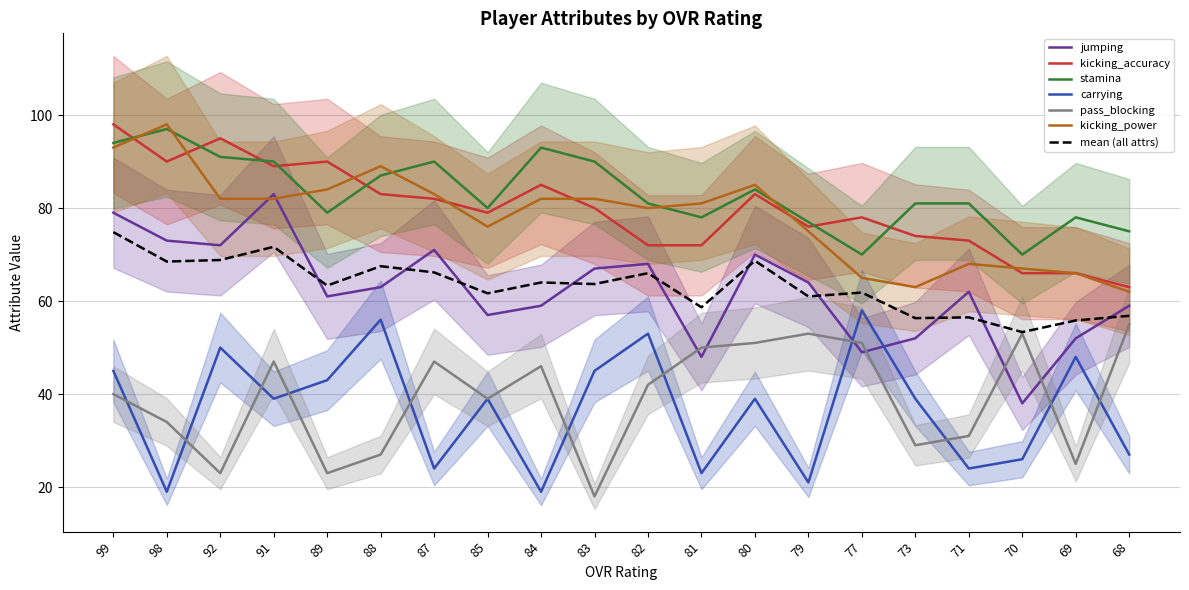

Which category has the lowest value across all series?

83